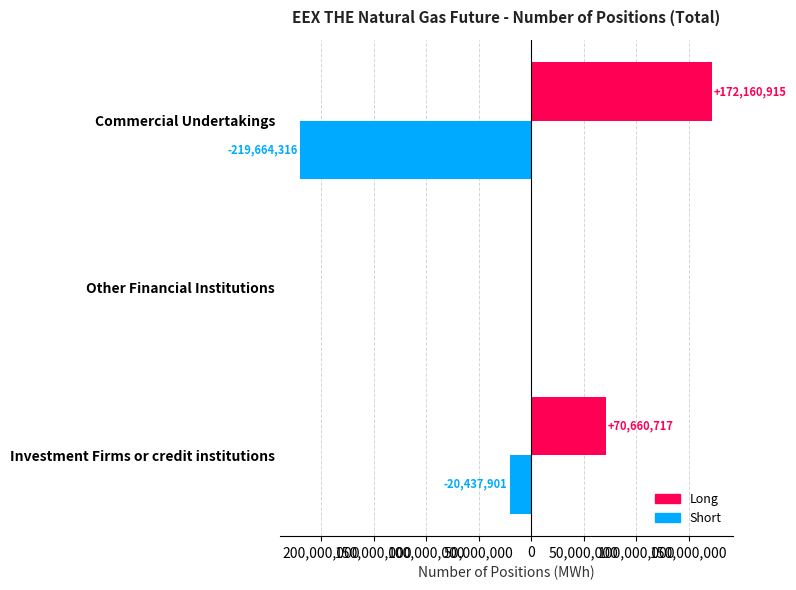

How many groups of bars are there?

3